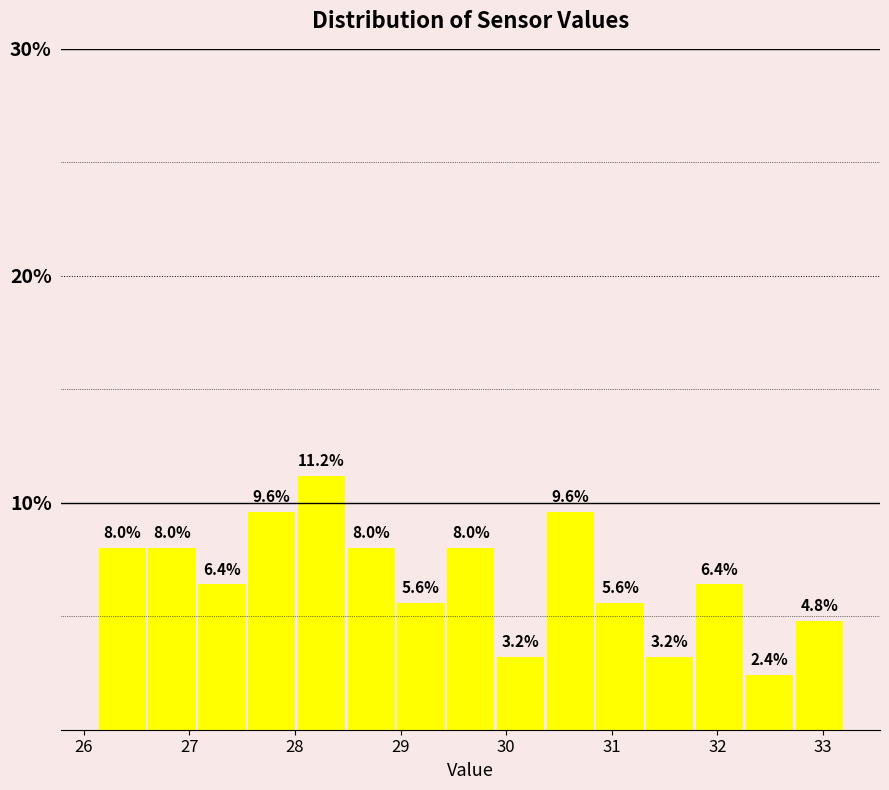

Over which range of the x-axis is the bar tallest?

28.0 to 28.5